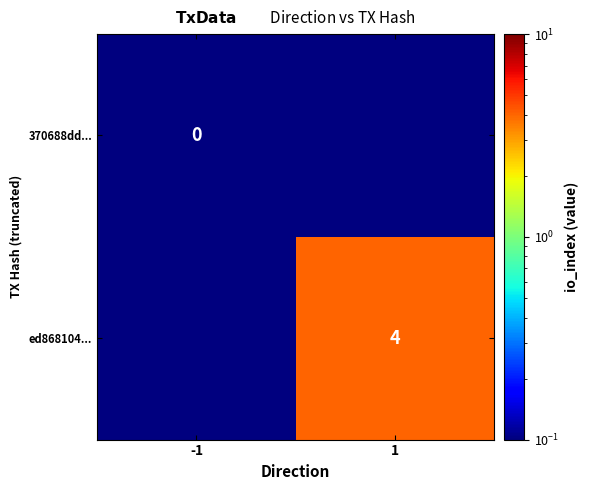

At which label does ed868104... reach its peak?

1